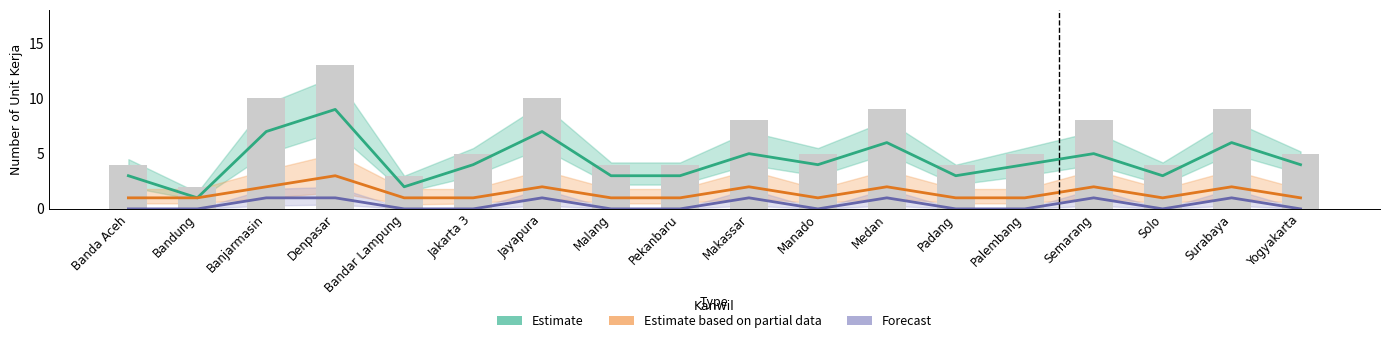

What is the difference between the highest and lowest values at Yogyakarta?

4